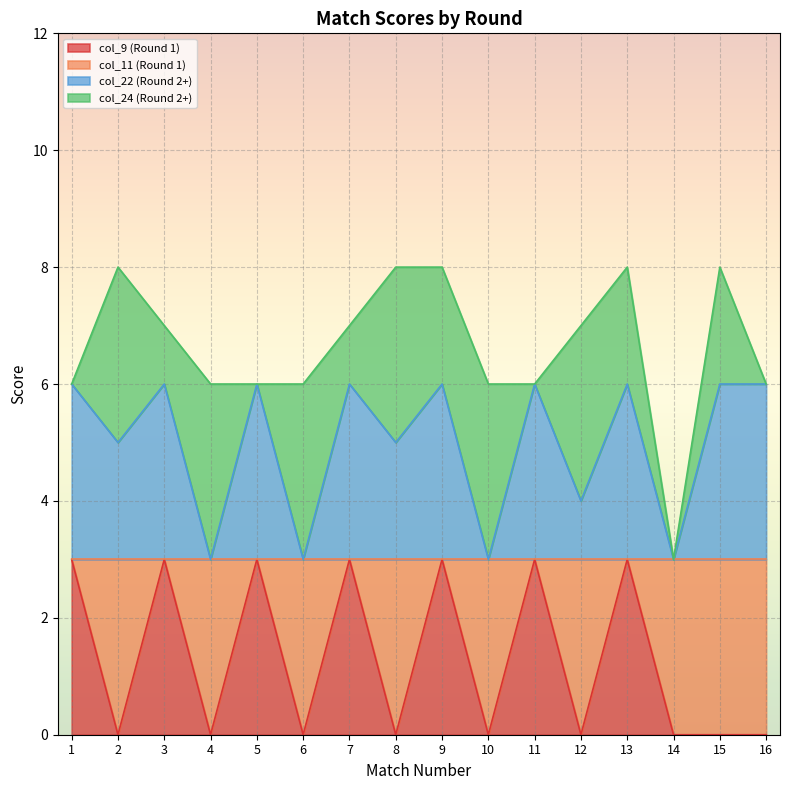

Rank the categories by col_22 (Round 2+) value from lowest to highest.

4, 6, 10, 14, 12, 2, 8, 1, 3, 5, 7, 9, 11, 13, 15, 16